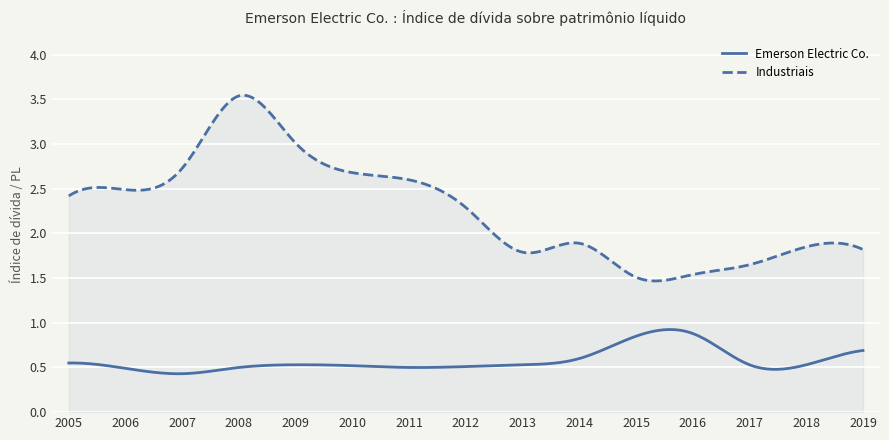

List the series in order of their peak value, lowest first.

Emerson Electric Co., Industriais